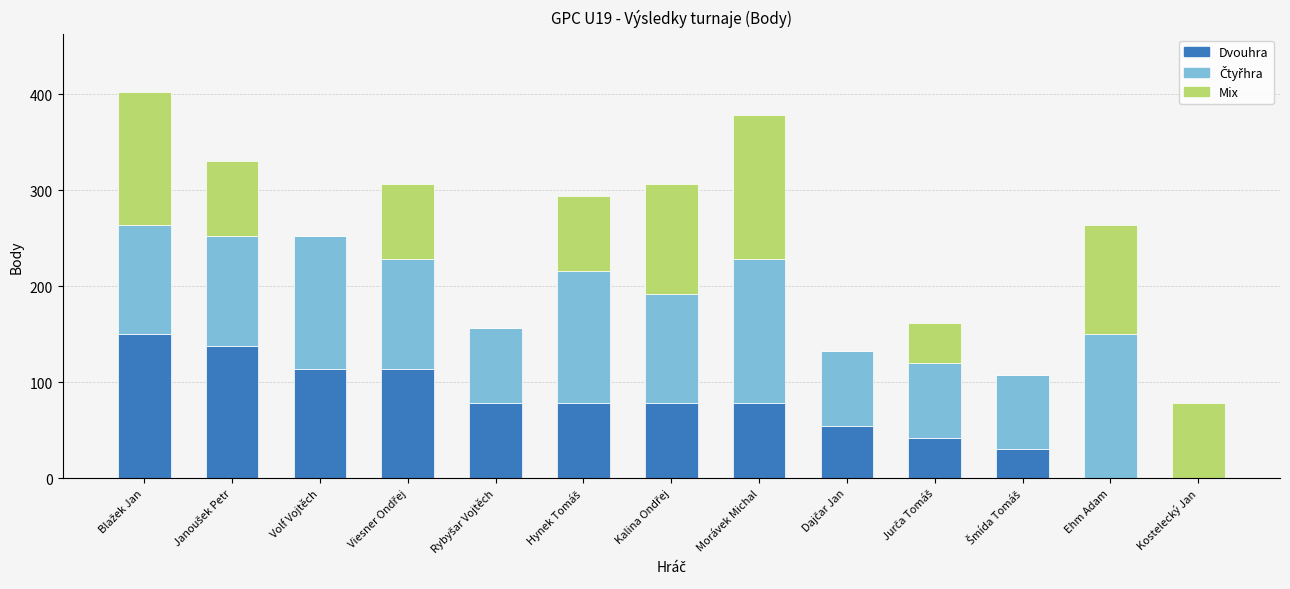

What is the total value across all series at Volf Vojtěch?

252